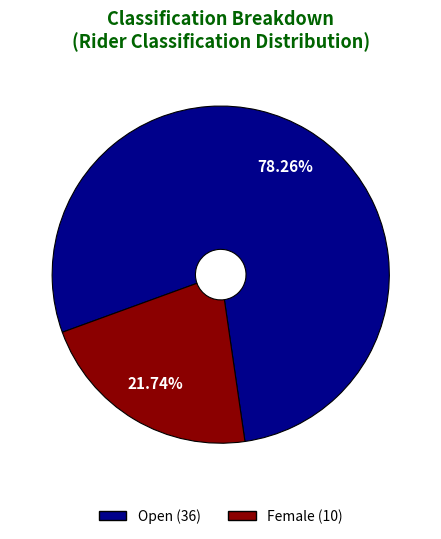

Is the sum of Female and Open greater than half?

Yes